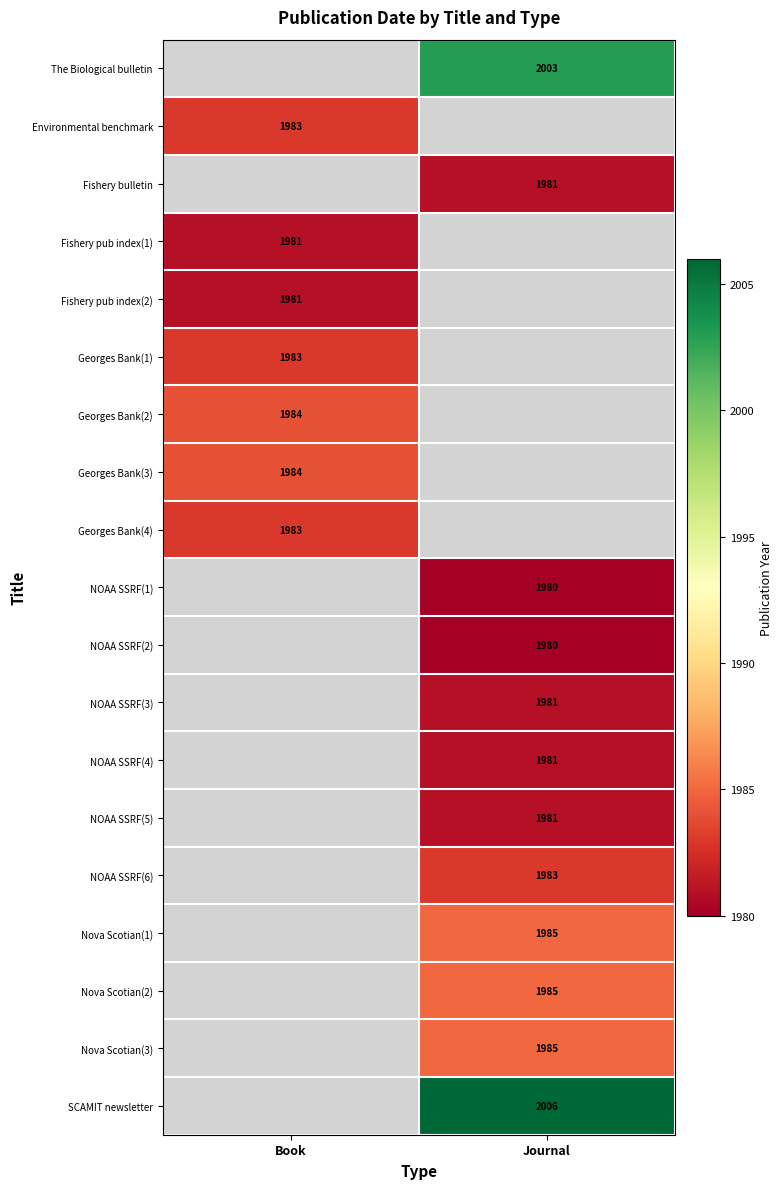

Which label corresponds to the largest value in the chart?

Journal